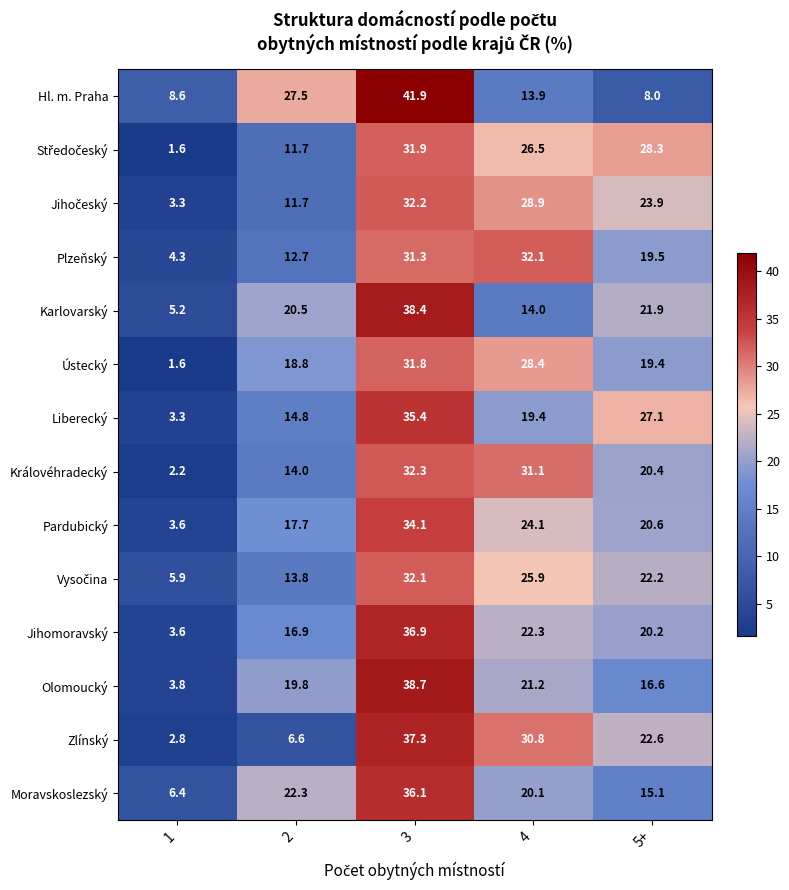

What is the minimum value for Plzeňský?

4.3